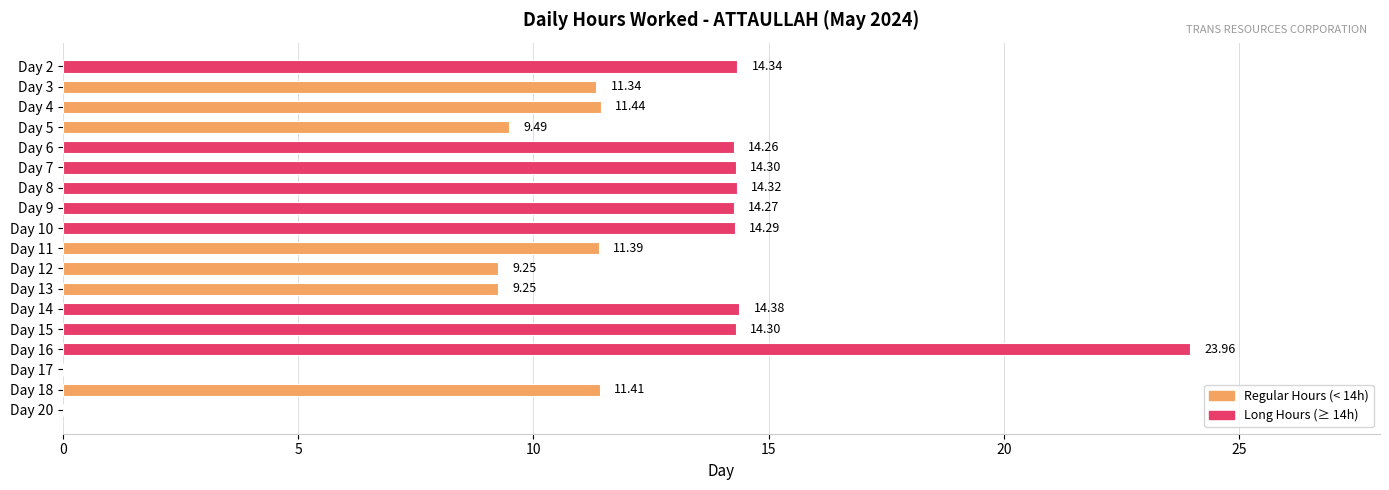

What is the change in value from Day 2 to Day 16?

+9.6